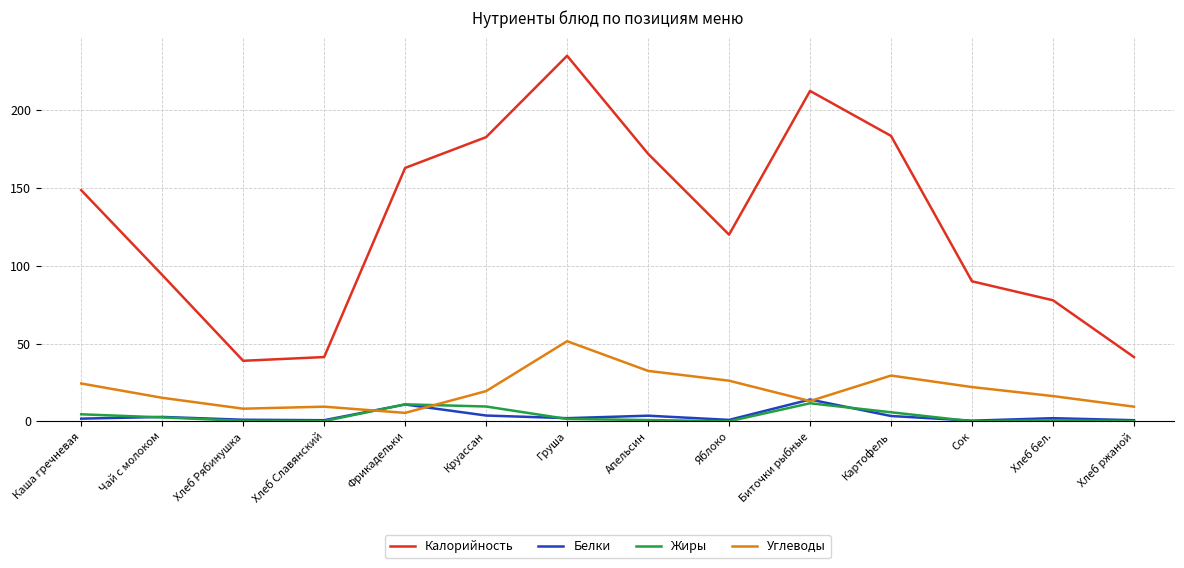

Is the value of Калорийность at Биточки рыбные greater than the value of Белки at Круассан?

Yes